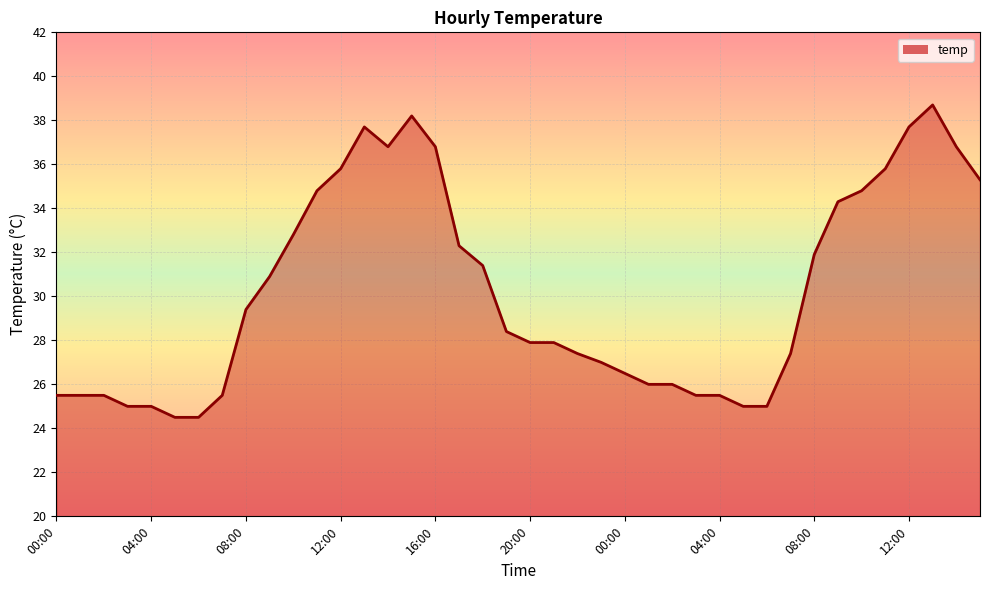

Reading right to left, transcribe all the data shown in this chart.

35.3	36.8	38.7	37.7	35.8	34.8	34.3	31.9	27.4	25.0	25.0	25.5	25.5	26.0	26.0	26.5	27.0	27.4	27.9	27.9	28.4	31.4	32.3	36.8	38.2	36.8	37.7	35.8	34.8	32.8	30.9	29.4	25.5	24.5	24.5	25.0	25.0	25.5	25.5	25.5